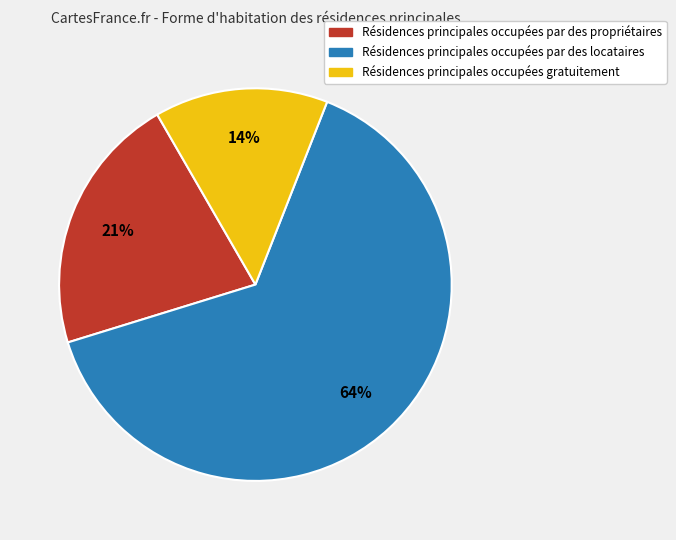

To the nearest percent, what is the average slice percentage?

33%